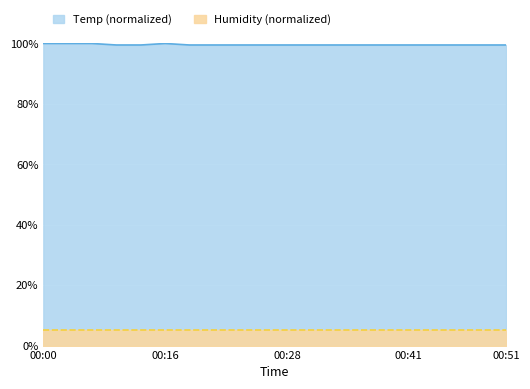

Reading left to right, extract all data points from this chart.

00:00=1.0	00:03=1.0	00:05=1.0	00:08=1.0	00:10=1.0	00:16=1.0	00:18=1.0	00:21=1.0	00:23=1.0	00:25=1.0	00:28=1.0	00:31=1.0	00:33=1.0	00:36=1.0	00:38=1.0	00:41=1.0	00:44=1.0	00:46=1.0	00:49=1.0	00:51=1.0